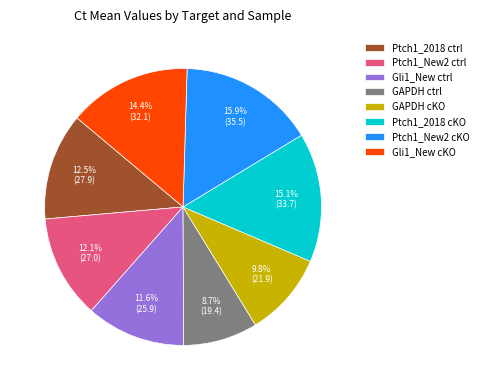

Approximately how many times larger is the value at GAPDH cKO compared to Gli1_New cKO?

0.7